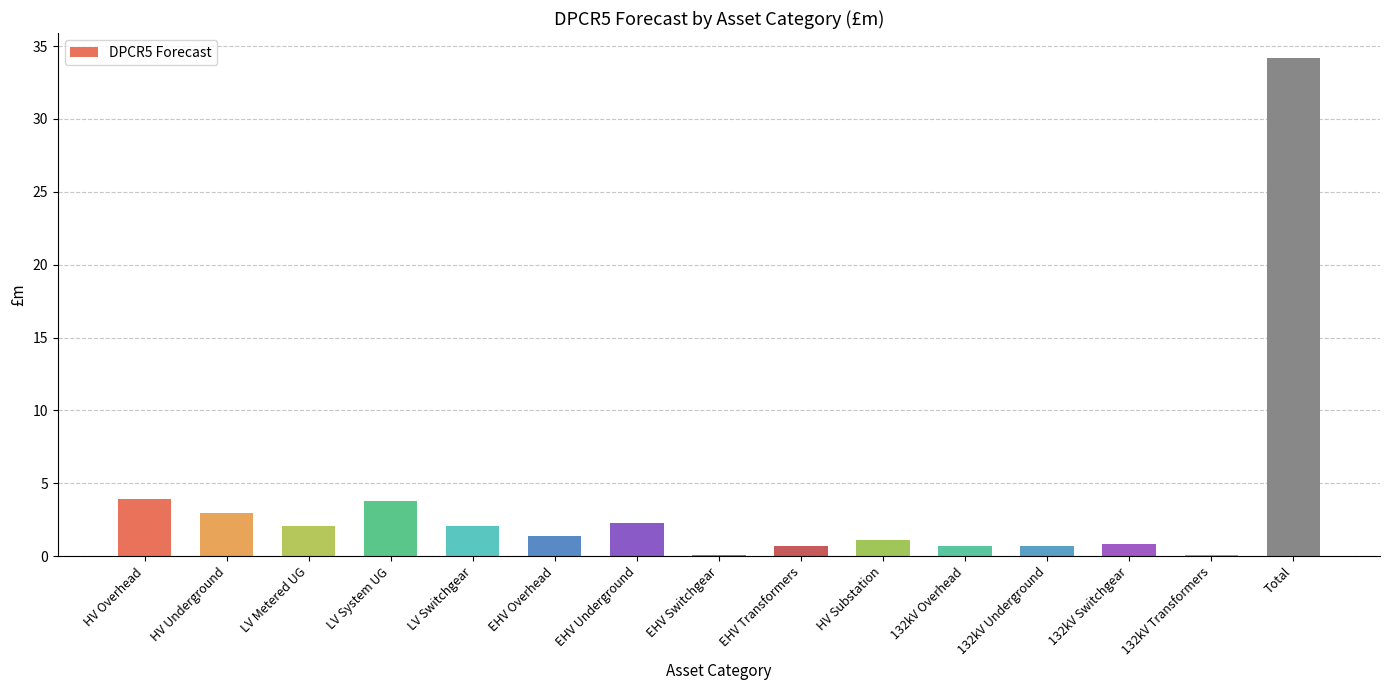

Which has a higher value, EHV Switchgear or HV Substation?

HV Substation